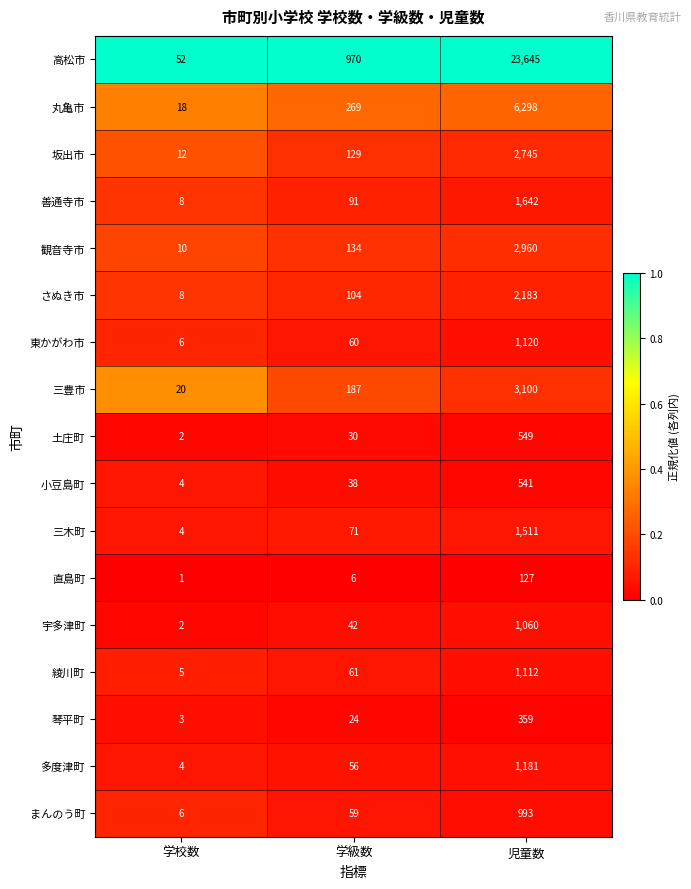

What is the highest value of the 三豊市 series?

3100